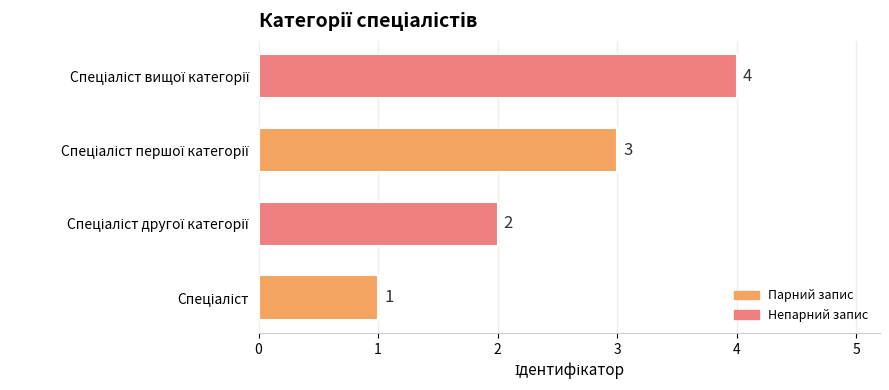

What is the greatest value displayed?

4